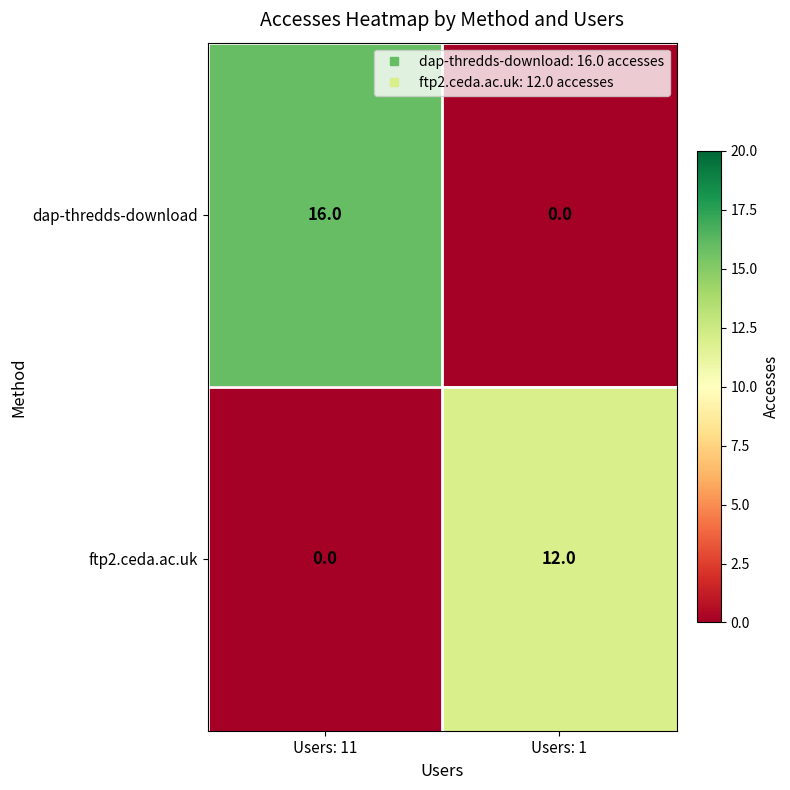

Reading left to right, transcribe all the data shown in this chart.

dap-thredds-download: 16	0
ftp2.ceda.ac.uk: 0	12